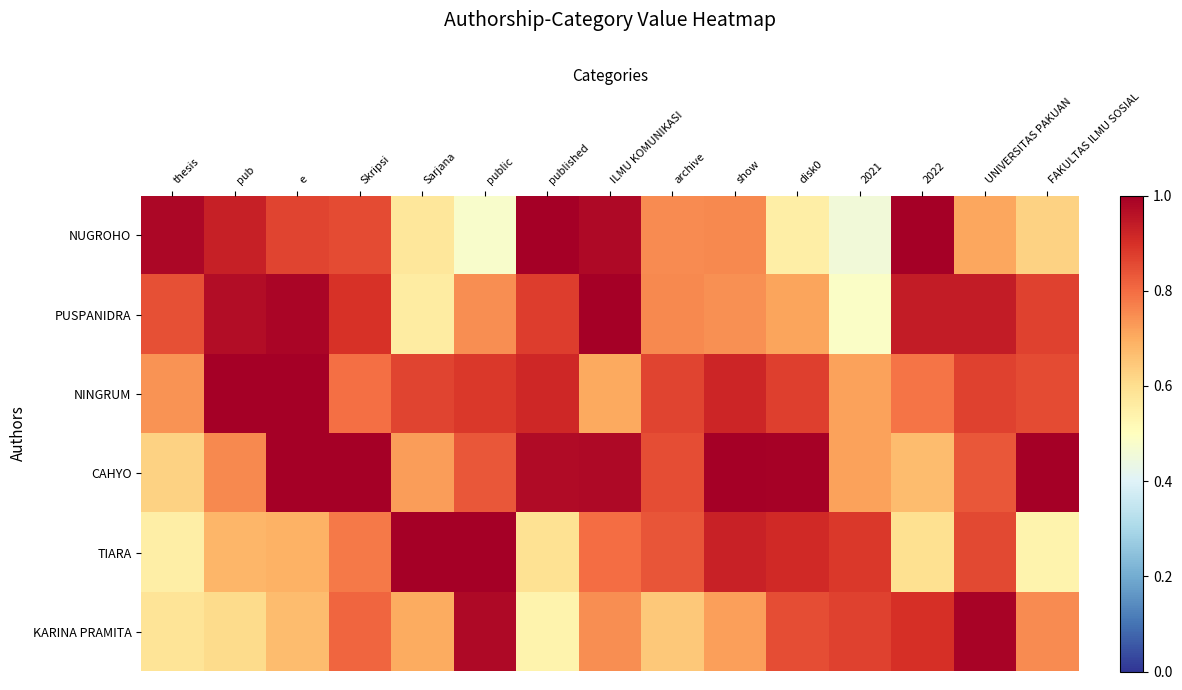

At which category is the sum across all series the highest?

ILMU KOMUNIKASI